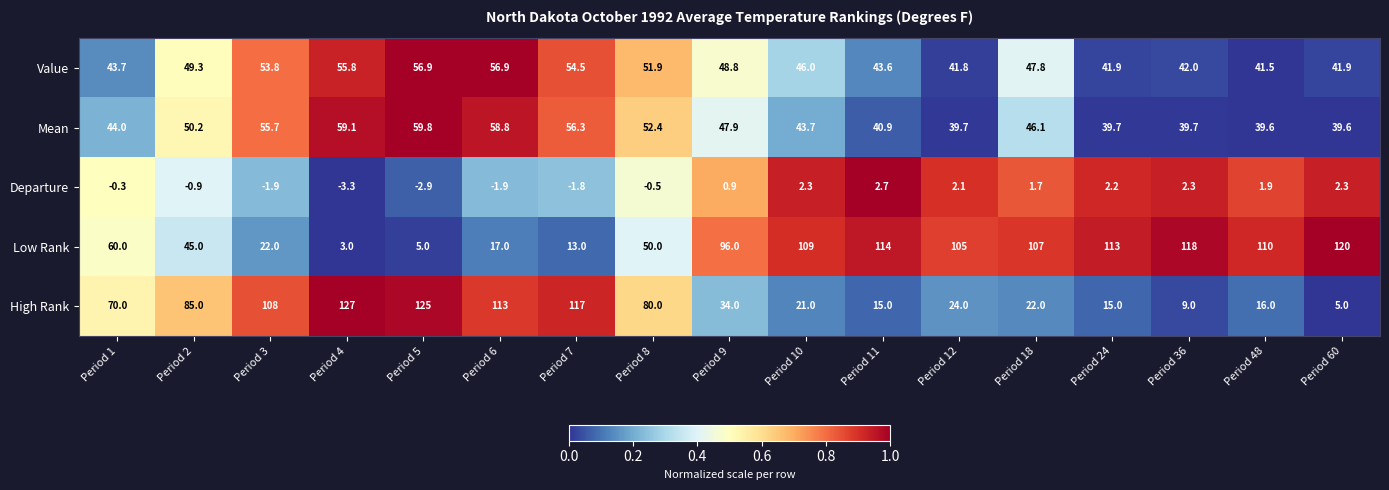

Count the number of categories in the chart.

17